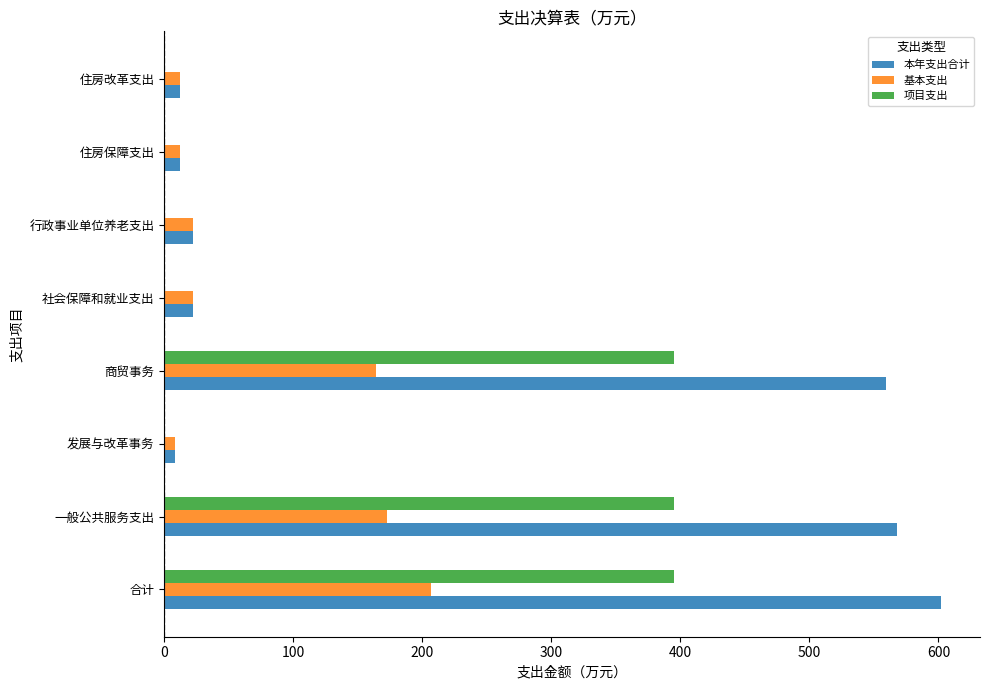

Is it true that 项目支出 equals 177.3 at 一般公共服务支出?

False